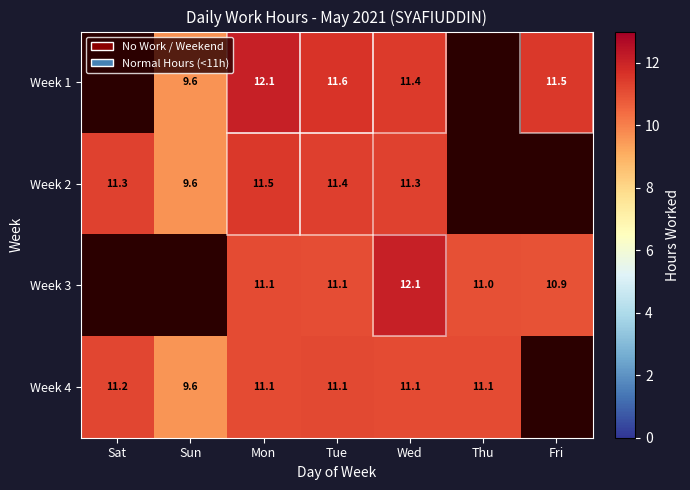

What is the sum of the Week 4 values at Sat and Wed?

22.3